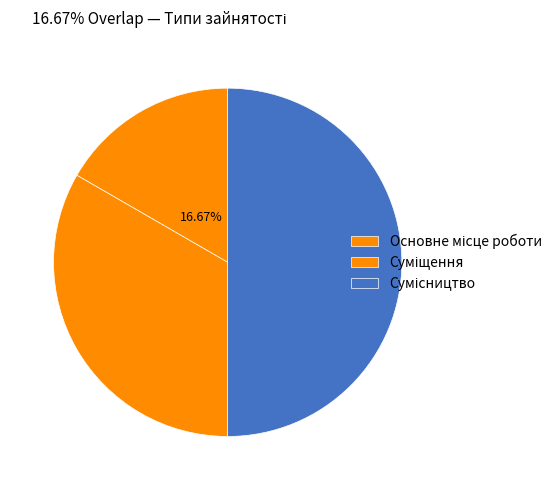

Which has a higher value, Основне місце роботи or Сумісництво?

Сумісництво